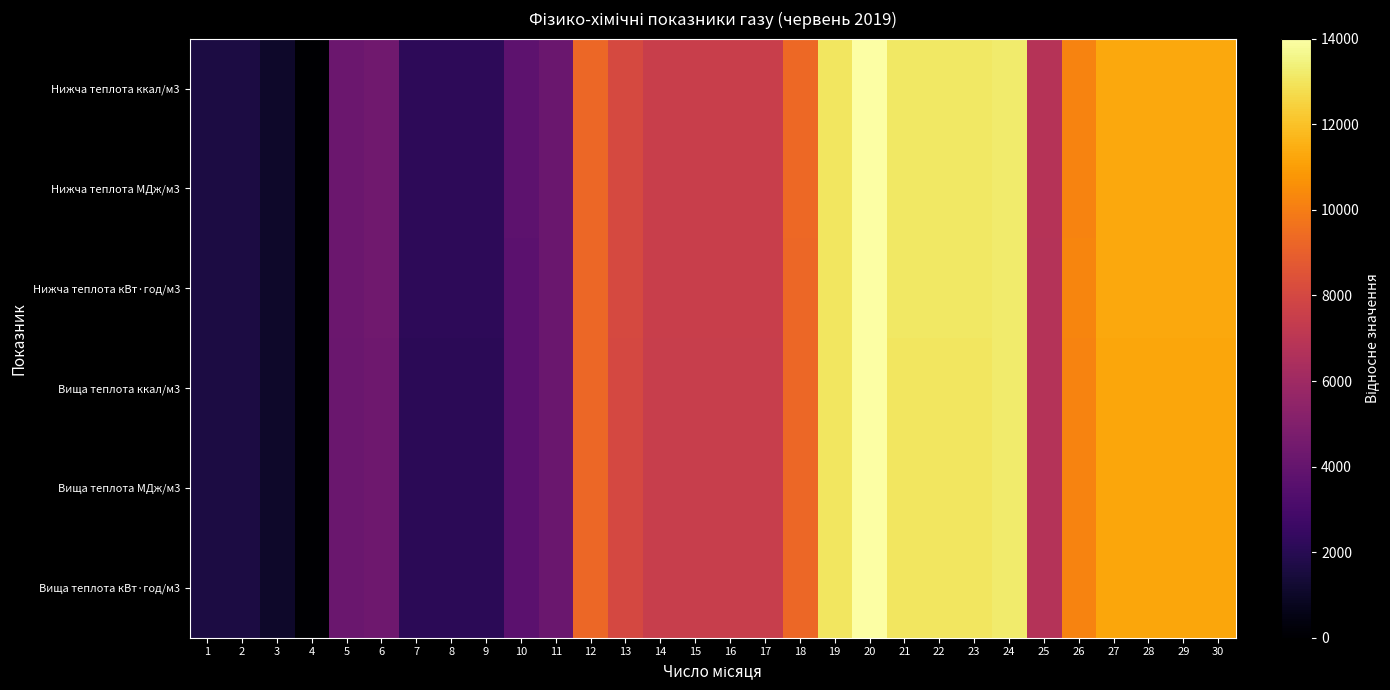

Reading right to left, list all the values displayed in this chart.

Нижча теплота ккал/м3: 30=11280.9	29=11280.9	28=11280.9	27=11280.9	26=10219.5	25=6792.8	24=13201.4	23=13080.1	22=13080.1	21=13080.1	20=14000.0	19=13039.7	18=9299.6	17=7510.4	16=7510.4	15=7510.4	14=7510.4	13=8046.2	12=9289.5	11=4205.1	10=3719.8	9=2142.9	8=2142.9	7=2142.9	6=4427.4	5=4245.5	4=0.0	3=1071.5	2=1637.5	1=1637.5
Нижча теплота МДж/м3: 30=11280.9	29=11280.9	28=11280.9	27=11280.9	26=10219.5	25=6792.8	24=13201.4	23=13080.1	22=13080.1	21=13080.1	20=14000.0	19=13039.7	18=9299.6	17=7510.5	16=7510.5	15=7510.5	14=7510.5	13=8046.2	12=9289.5	11=4205.1	10=3719.9	9=2143.0	8=2143.0	7=2143.0	6=4427.4	5=4245.5	4=0.0	3=1071.5	2=1637.5	1=1637.5
Нижча теплота кВт·год/м3: 30=11302.1	29=11302.1	28=11302.1	27=11302.1	26=10244.8	25=6781.2	24=13197.9	23=13088.5	22=13088.5	21=13088.5	20=14000.0	19=13052.1	18=9296.9	17=7510.4	16=7510.4	15=7510.4	14=7510.4	13=8057.3	12=9296.9	11=4192.7	10=3718.7	9=2151.0	8=2151.0	7=2151.0	6=4411.5	5=4229.2	4=0.0	3=1057.3	2=1640.6	1=1640.6
Вища теплота ккал/м3: 30=11258.6	29=11258.6	28=11258.6	27=11258.6	26=10199.9	25=6730.6	24=13215.4	23=13064.1	22=13064.1	21=13064.1	20=14000.0	19=13054.7	18=9254.5	17=7486.8	16=7486.8	15=7486.8	14=7486.8	13=8035.1	12=9282.9	11=4168.8	10=3677.2	9=2098.6	8=2098.6	7=2098.6	6=4357.9	5=4187.7	4=0.0	3=1058.8	2=1625.9	1=1625.9
Вища теплота МДж/м3: 30=11258.6	29=11258.6	28=11258.6	27=11258.6	26=10199.9	25=6730.6	24=13215.4	23=13064.1	22=13064.1	21=13064.1	20=14000.0	19=13054.7	18=9254.6	17=7486.8	16=7486.8	15=7486.8	14=7486.8	13=8035.1	12=9282.9	11=4168.8	10=3677.2	9=2098.6	8=2098.6	7=2098.6	6=4357.9	5=4187.7	4=0.0	3=1058.7	2=1625.9	1=1625.9
Вища теплота кВт·год/м3: 30=11247.6	29=11247.6	28=11247.6	27=11247.6	26=10194.2	25=6728.2	24=13218.4	23=13048.5	22=13048.5	21=13048.5	20=14000.0	19=13048.5	18=9242.7	17=7475.7	16=7475.7	15=7475.7	14=7475.7	13=8019.4	12=9276.7	11=4179.6	10=3669.9	9=2106.8	8=2106.8	7=2106.8	6=4349.5	5=4179.6	4=0.0	3=1053.4	2=1631.1	1=1631.1